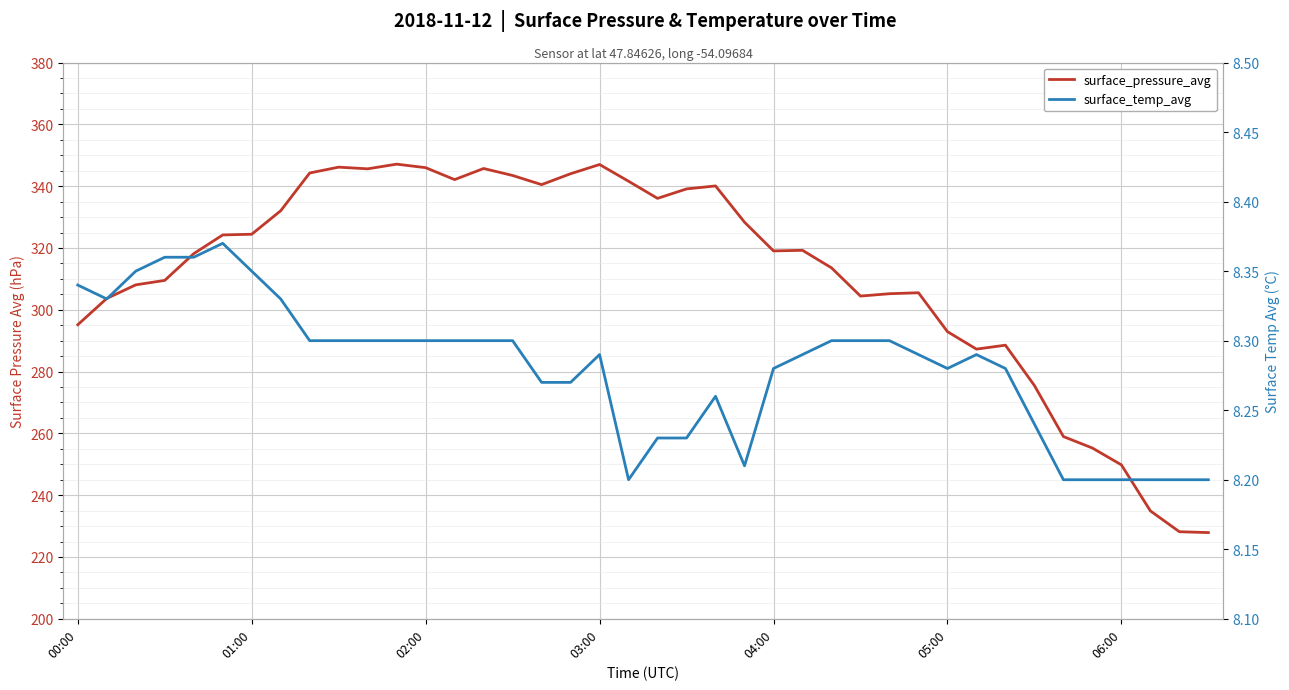

Which series changed the most between 12 and 29?

surface_pressure_avg